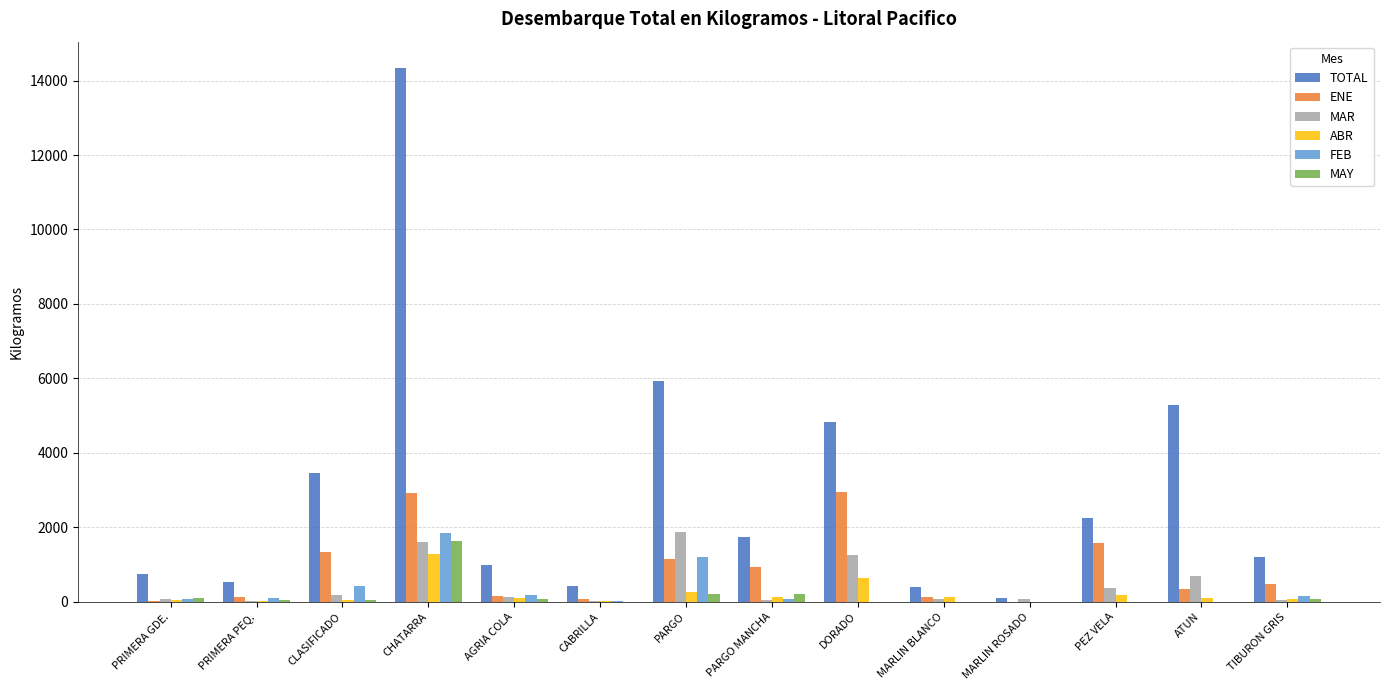

Where does the MAR series first go above 131?

CLASIFICADO